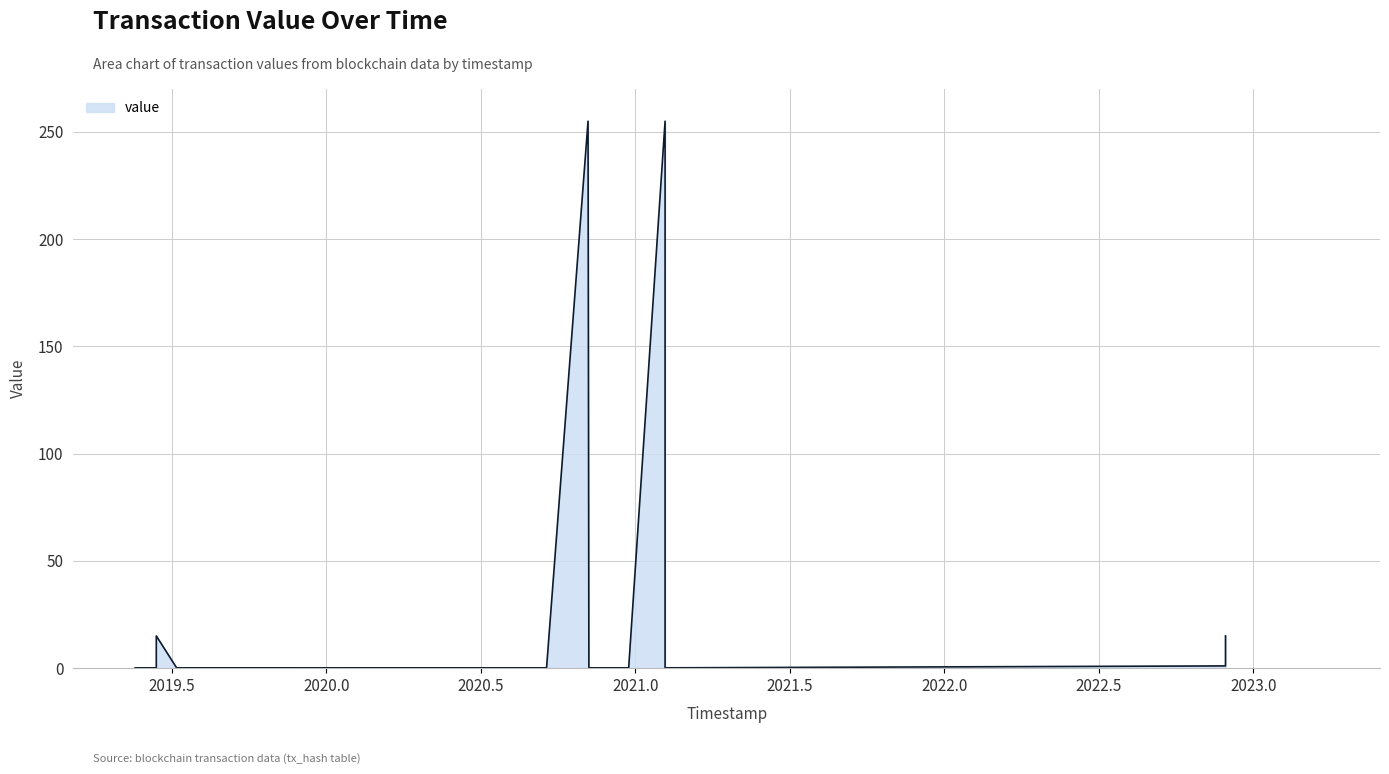

Count the number of categories in the chart.

36